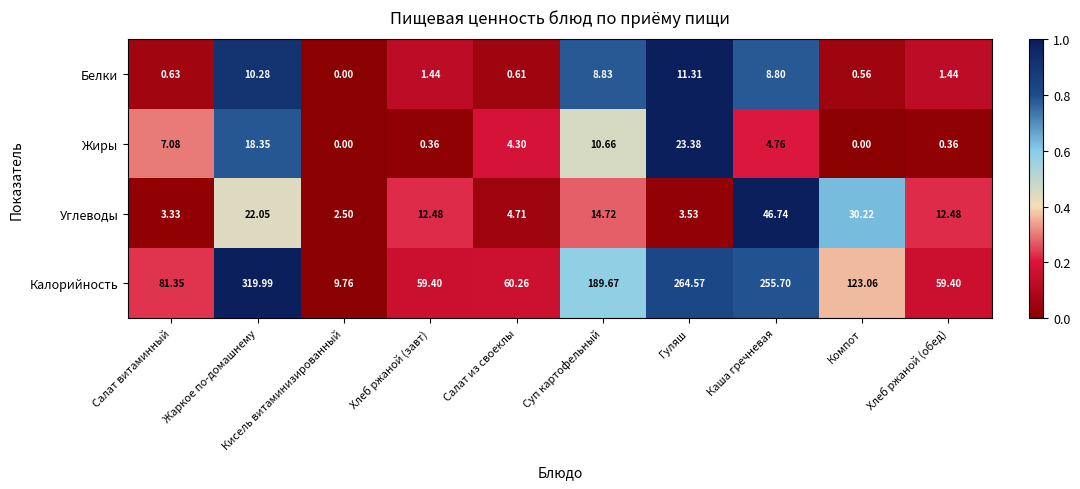

Which category has the highest value in the Белки series?

Гуляш